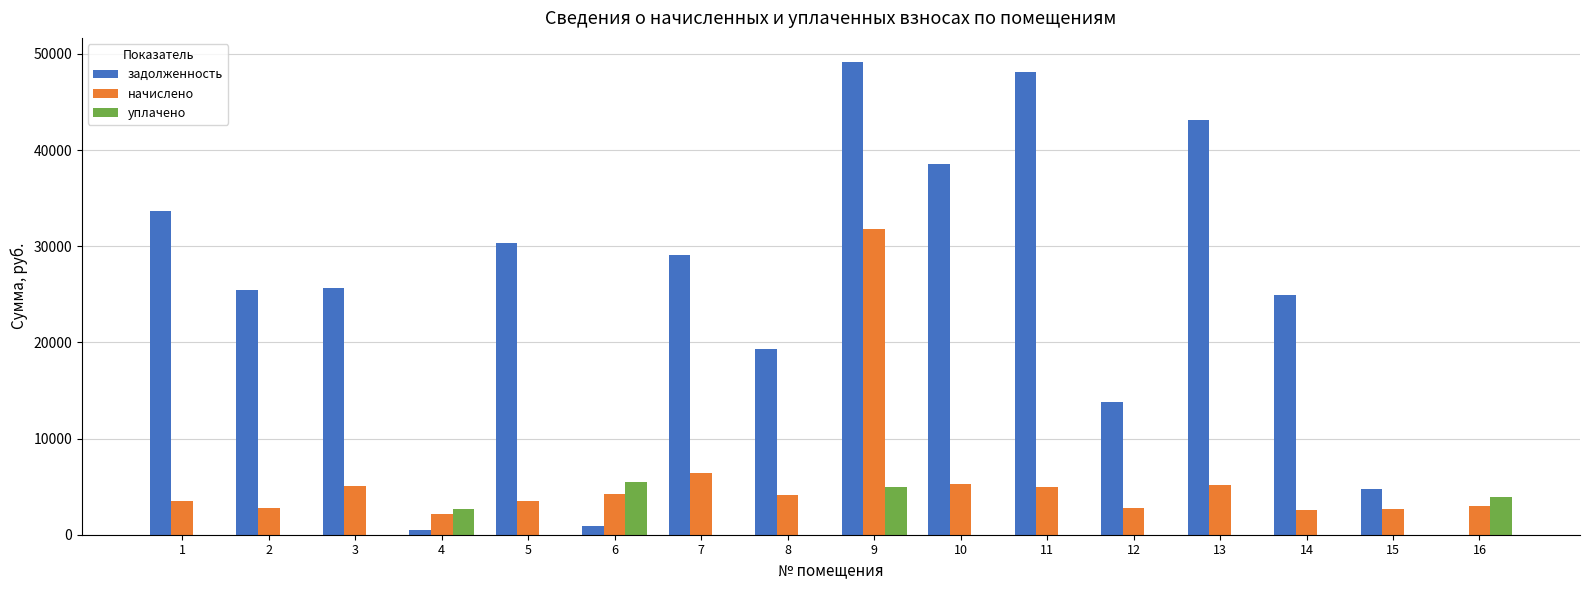

What is the maximum value for уплачено?

5463.0